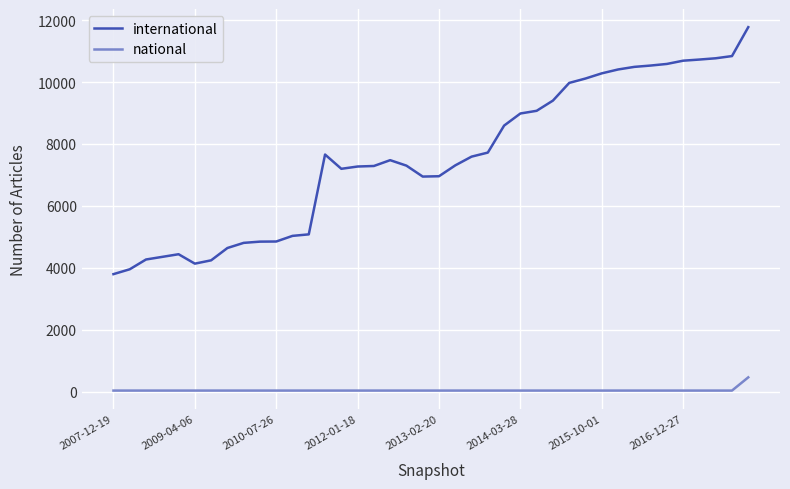

List the series in order of their peak value, highest first.

international, national